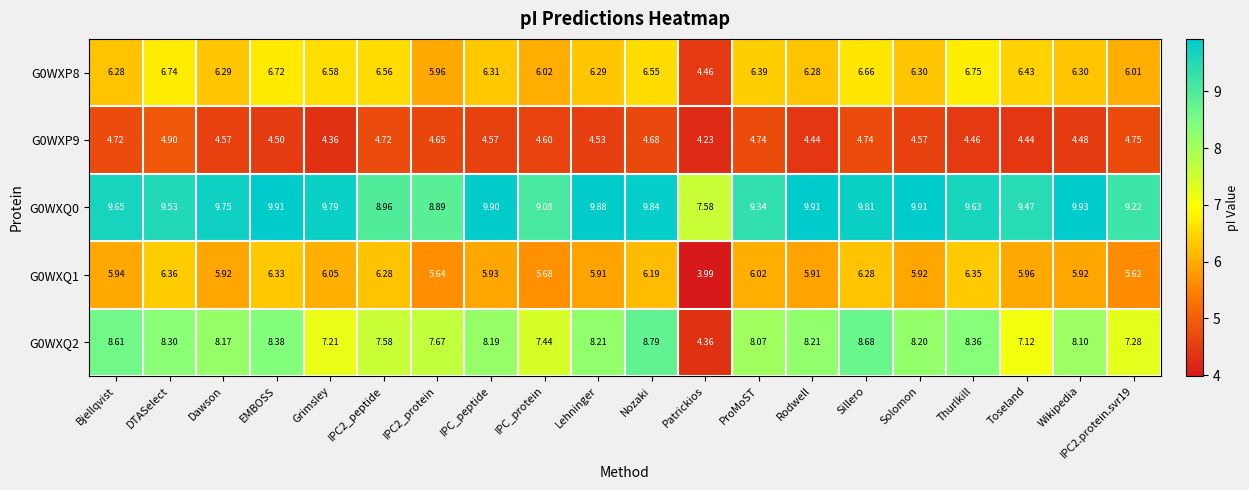

Is the value of G0WXP9 at Nozaki greater than the value of G0WXQ0 at Bjellqvist?

No